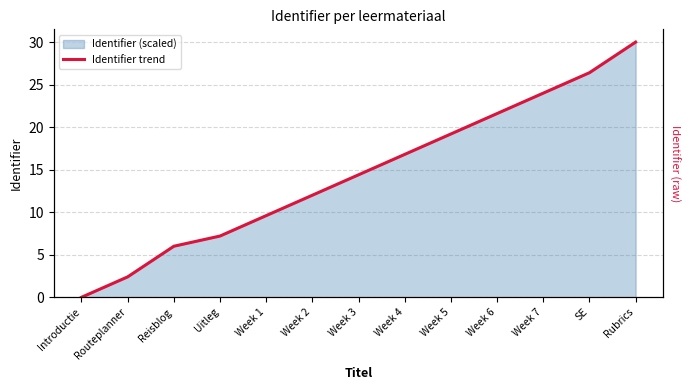

What is the change in value from Reisblog to Week 3?

+8.4